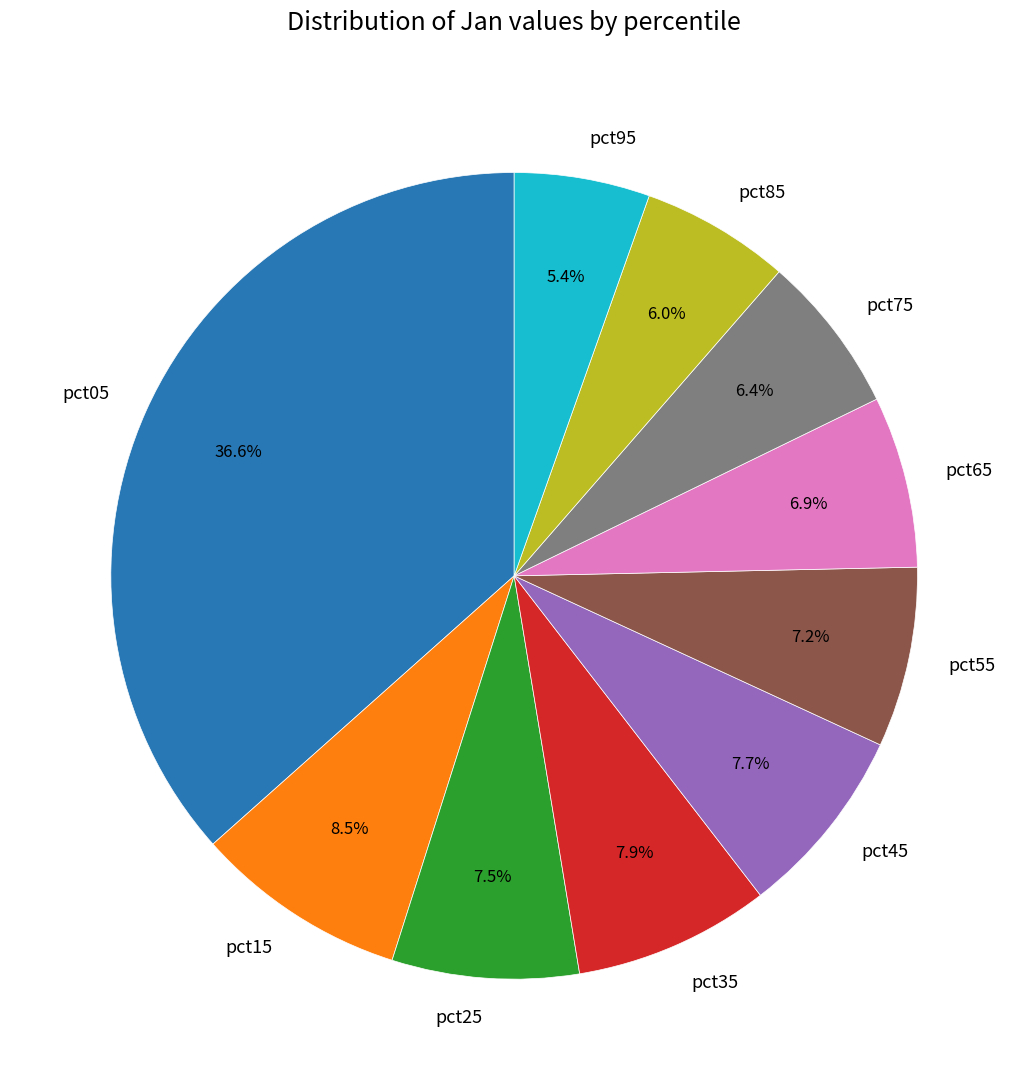

What is the largest slice in the pie chart?

pct05